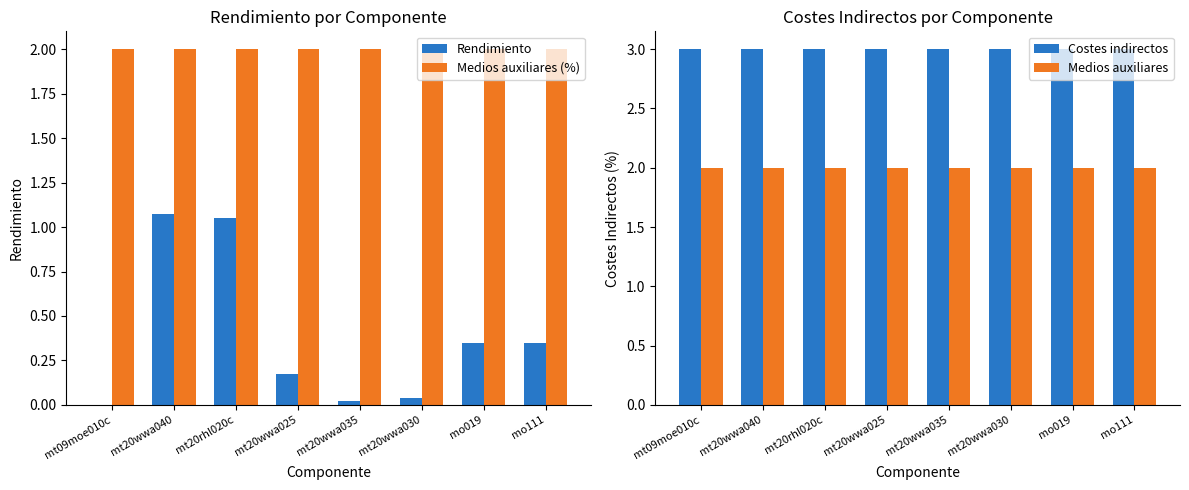

The value of Rendimiento at mt20wwa040 is 1.1. True or false?

True